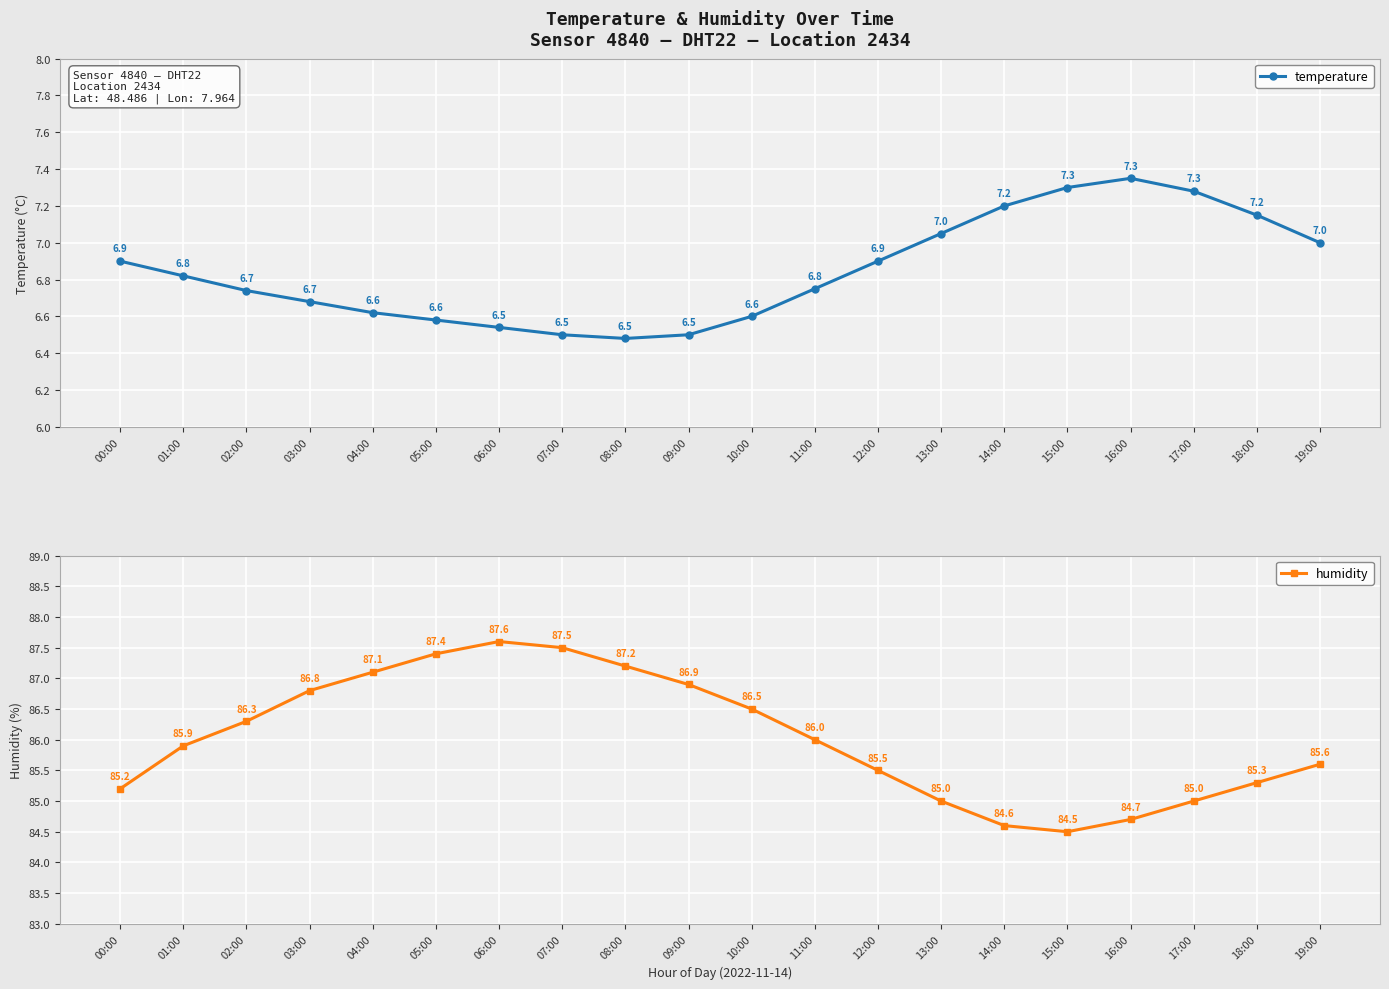

The humidity series shows 118.4 at 03:00. True or false?

False